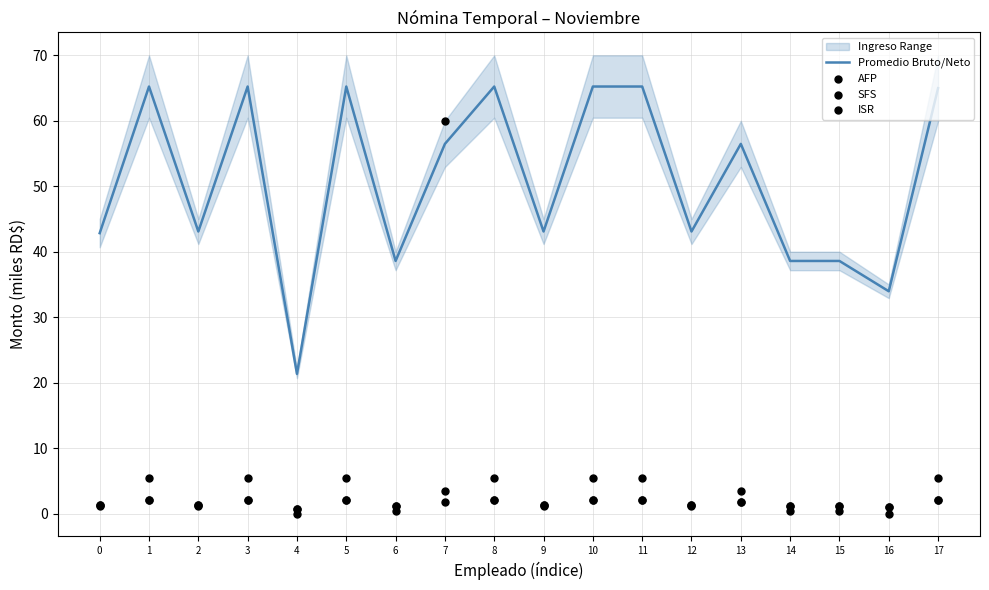

Is the value of SFS at 13 greater than the value of AFP at 0?

Yes